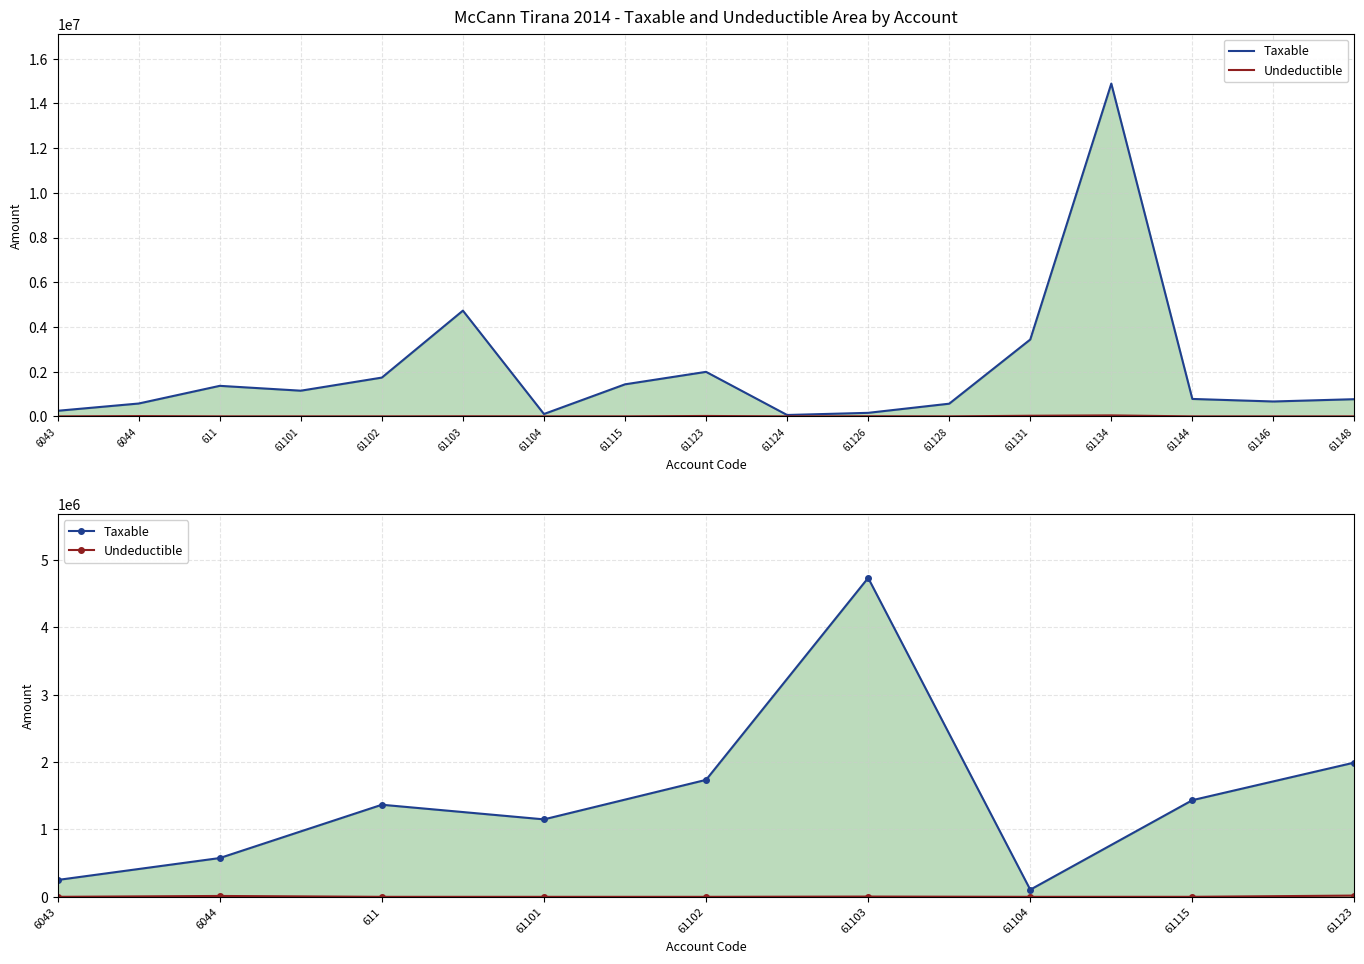

True or false: Undeductible has more than 0 points higher than both neighbors.

True